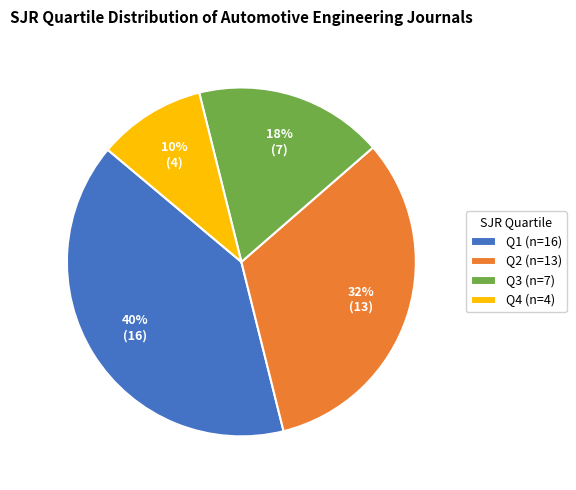

To the nearest percent, what percentage of the pie is Q2?

32%